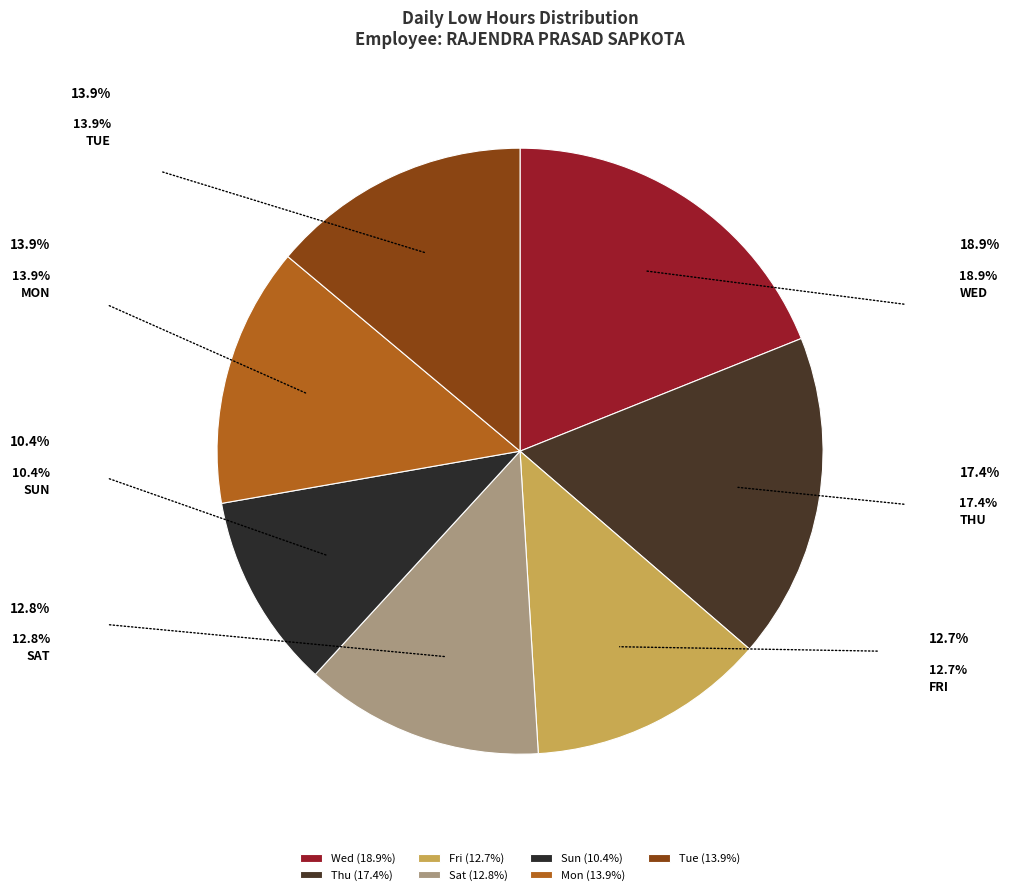

How many slices are in this pie chart?

7